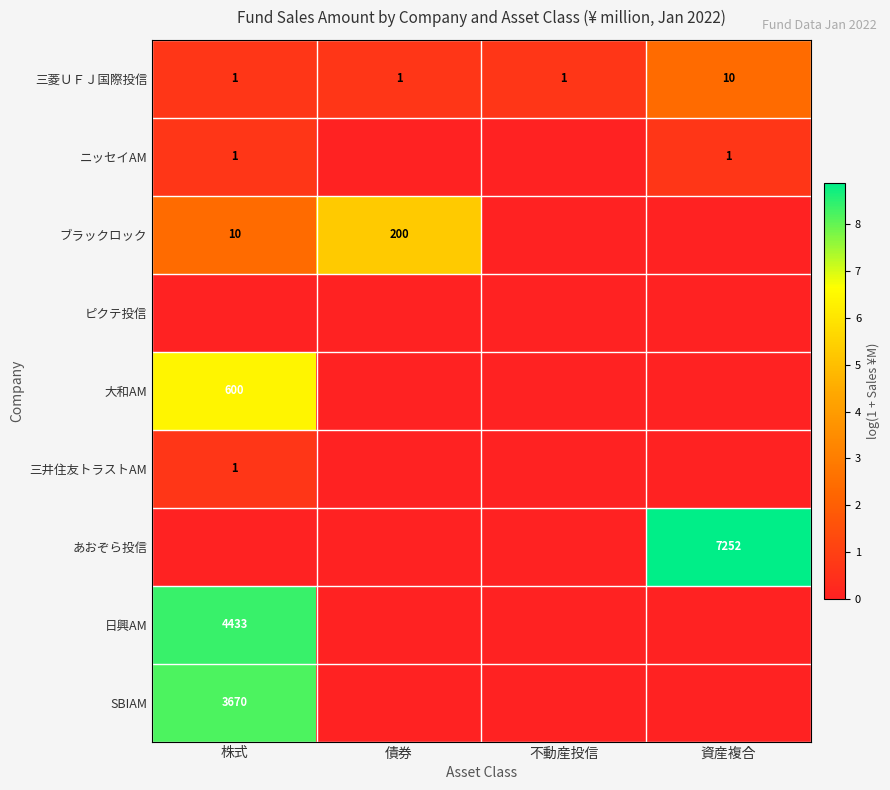

What is the difference between the maximum and minimum values in the 三菱ＵＦＪ国際投信 series?

9